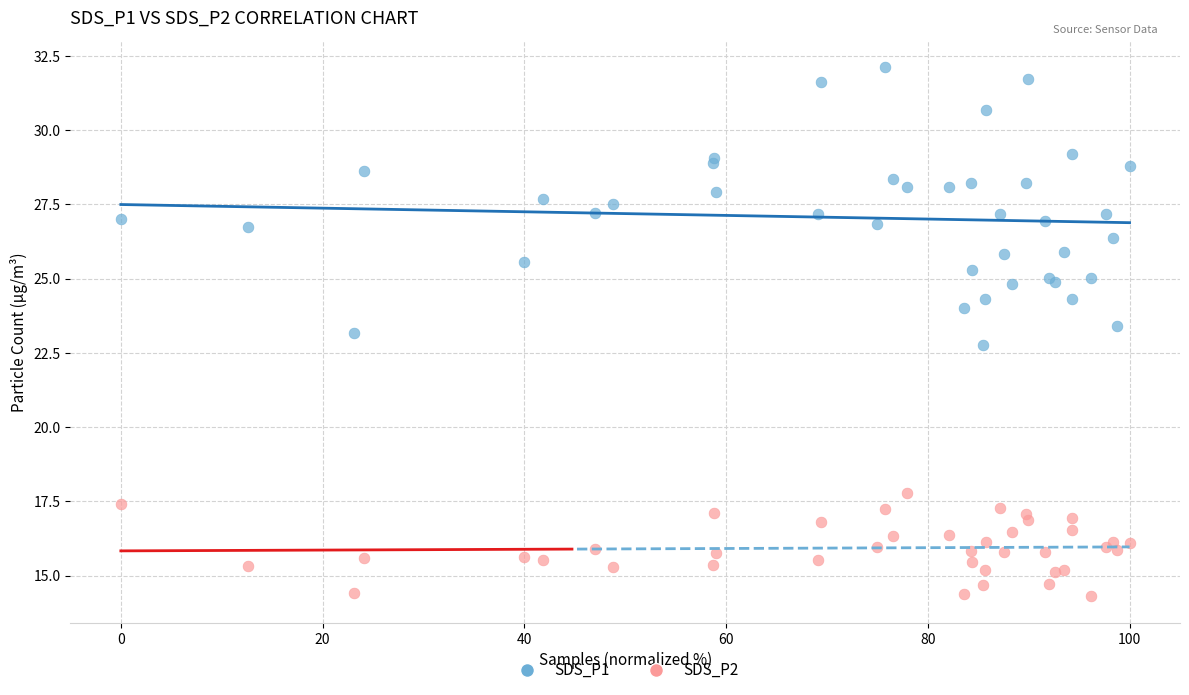

Which series reaches the maximum Y coordinate?

SDS_P1